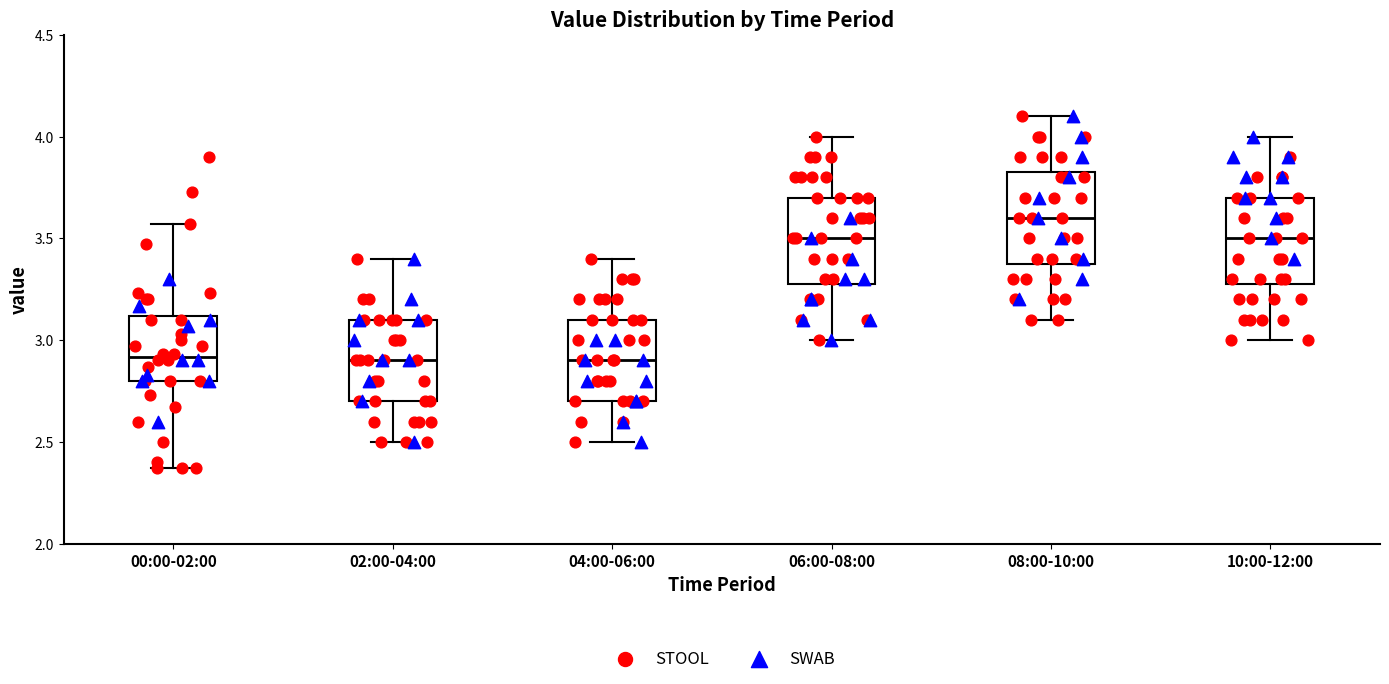

Which box has the highest median line?

08:00-10:00